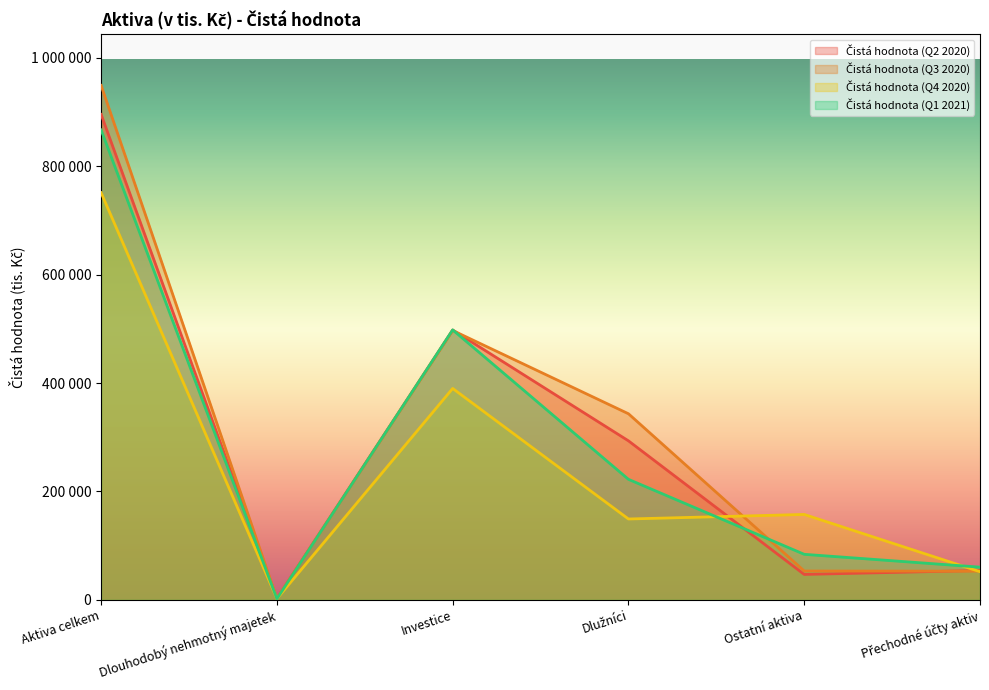

What is the value of the Čistá hodnota (Q1 2021) point at the 6th from the left?

60412